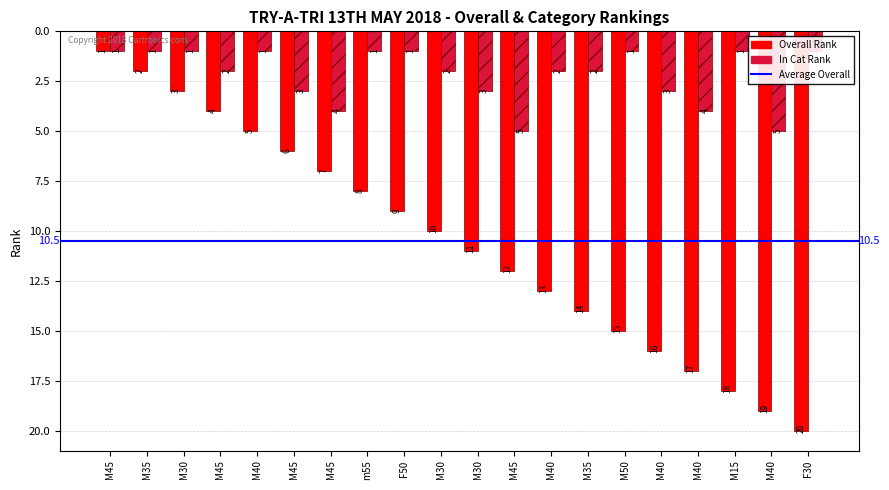

How many bars are there in each group?

2